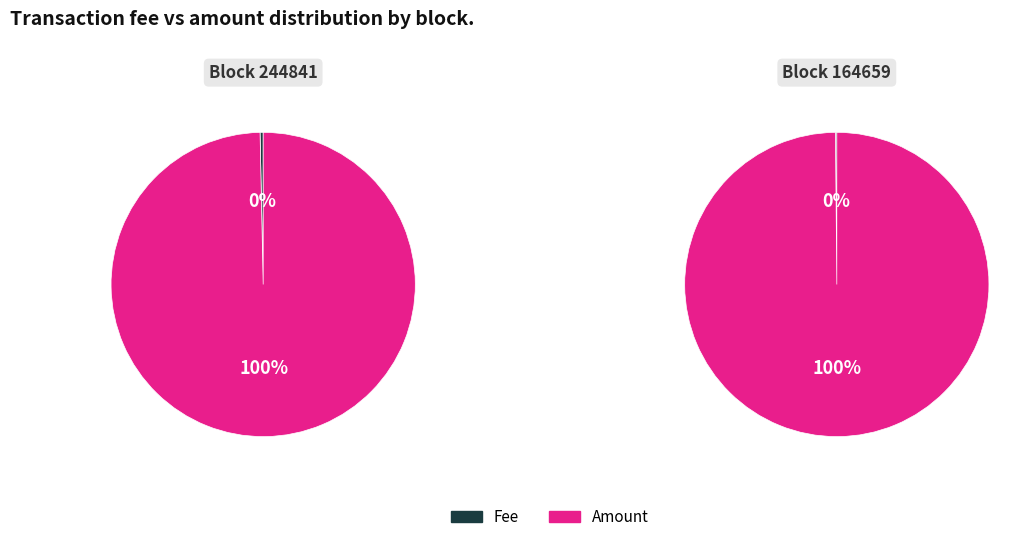

Count the number of slices in the pie.

2